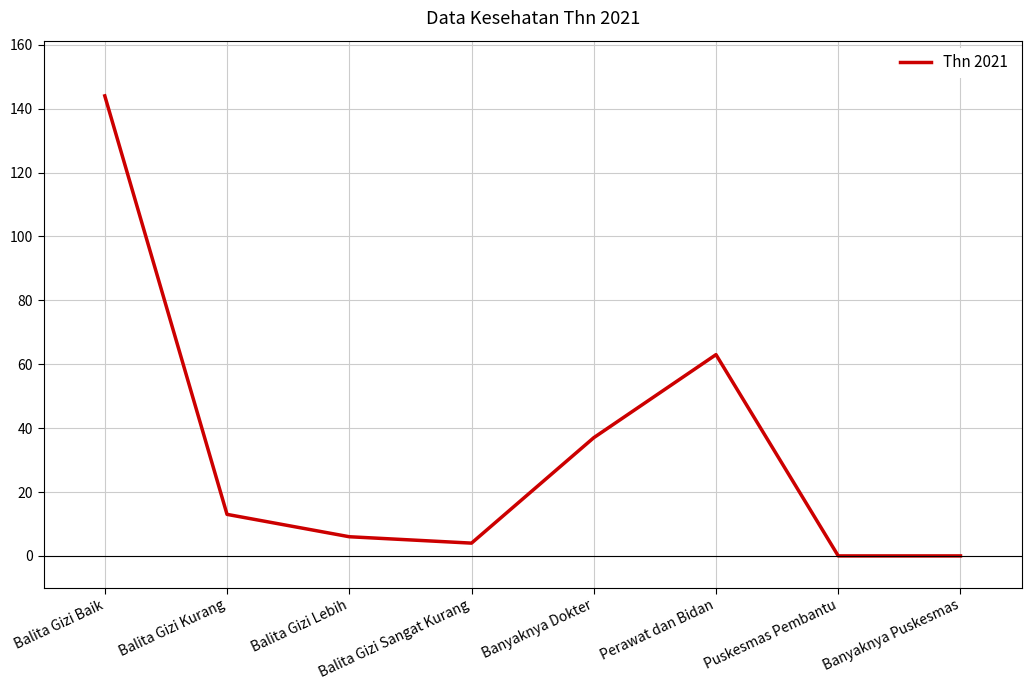

True or false: the data shows 144 at Balita Gizi Baik.

True